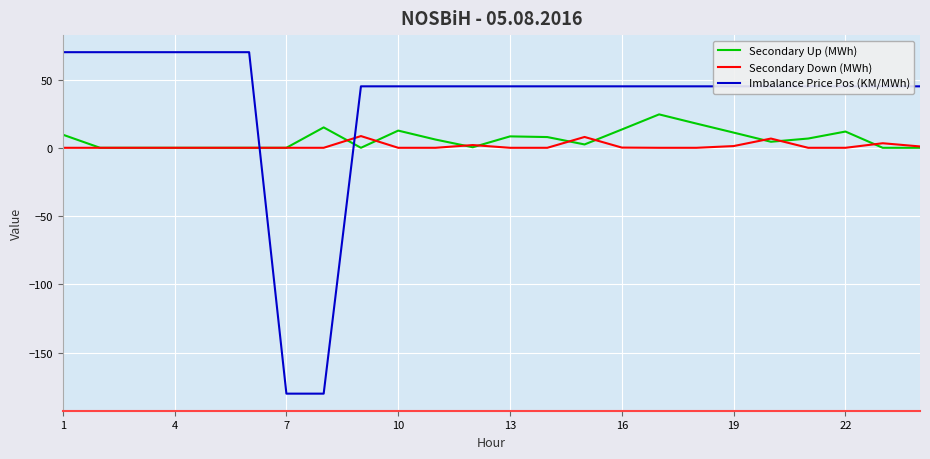

What is the difference between the second highest and minimum values in the Secondary Down (MWh) series?

7.9